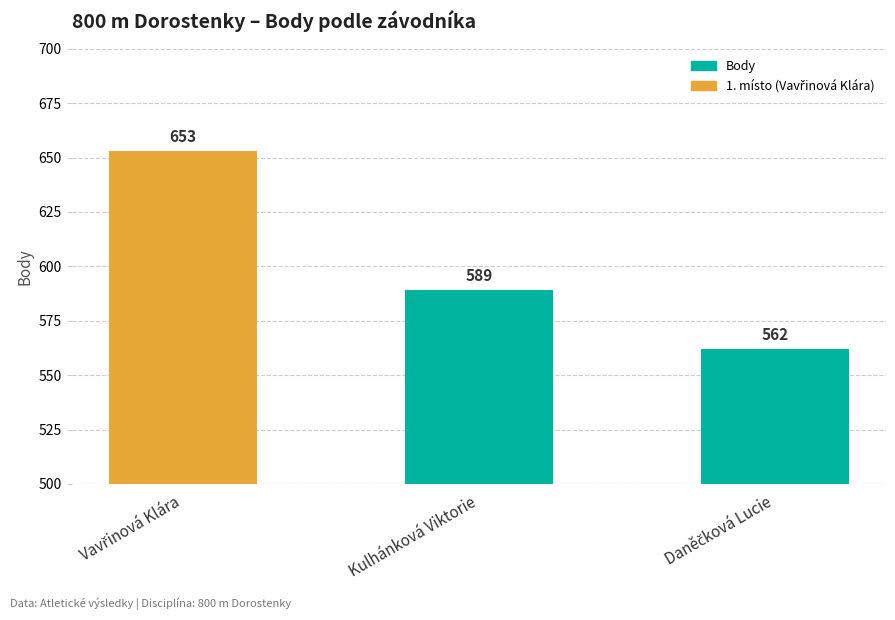

At which label is the value closest to 607?

Kulhánková Viktorie